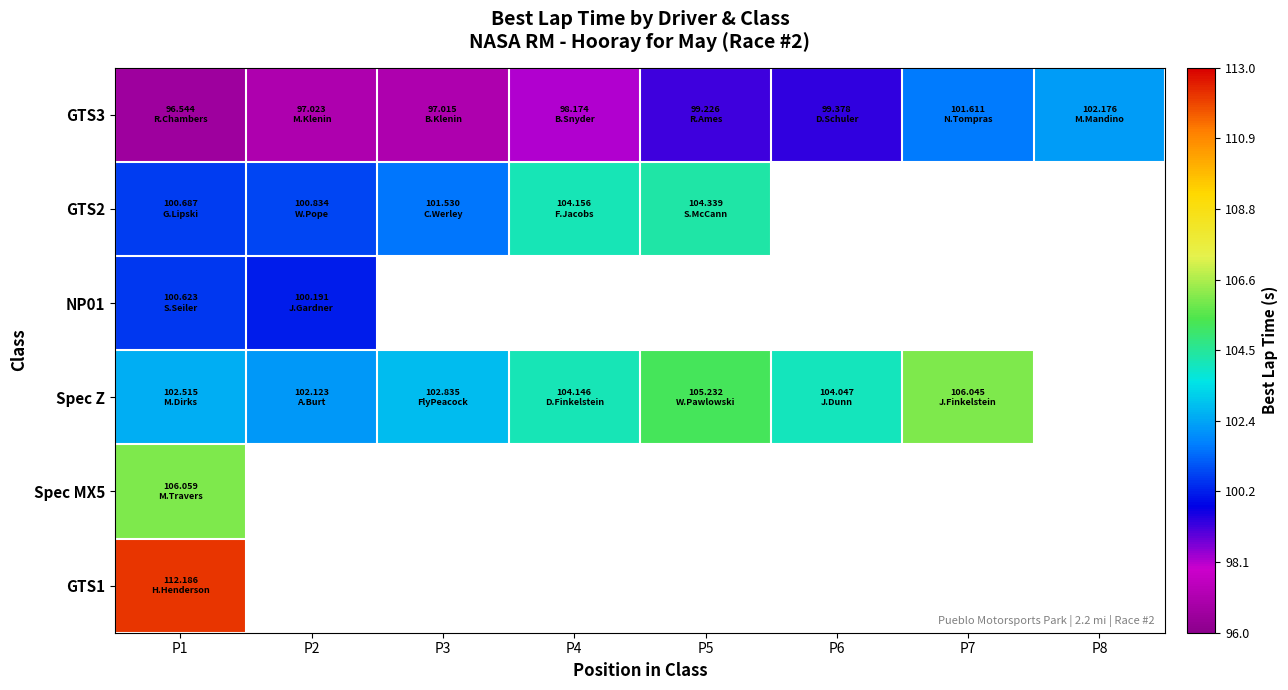

What is the spread (max minus min) of values at P1?

15.6